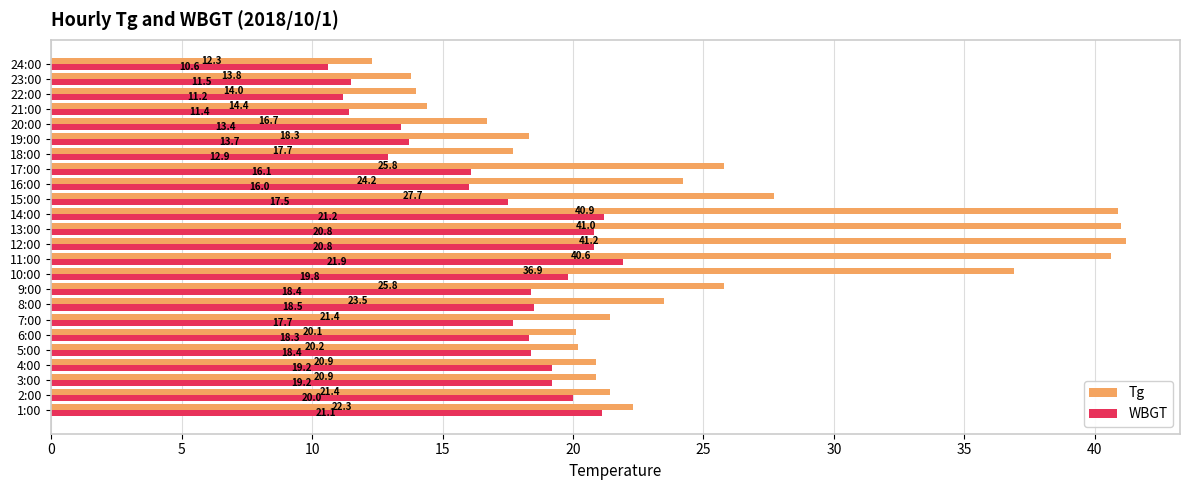

What is the difference between the second highest and minimum values in the Tg series?

28.7